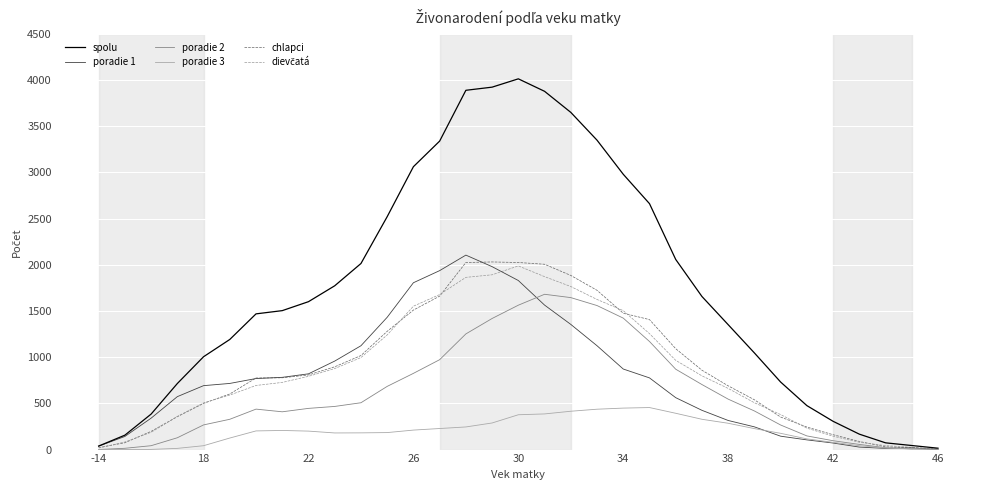

What is the maximum value shown in the chart?

4013